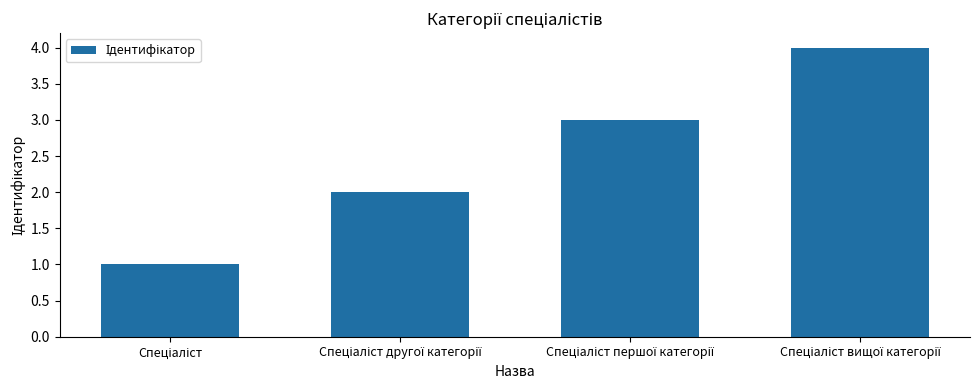

Count the values in the range 2 to 4.

3